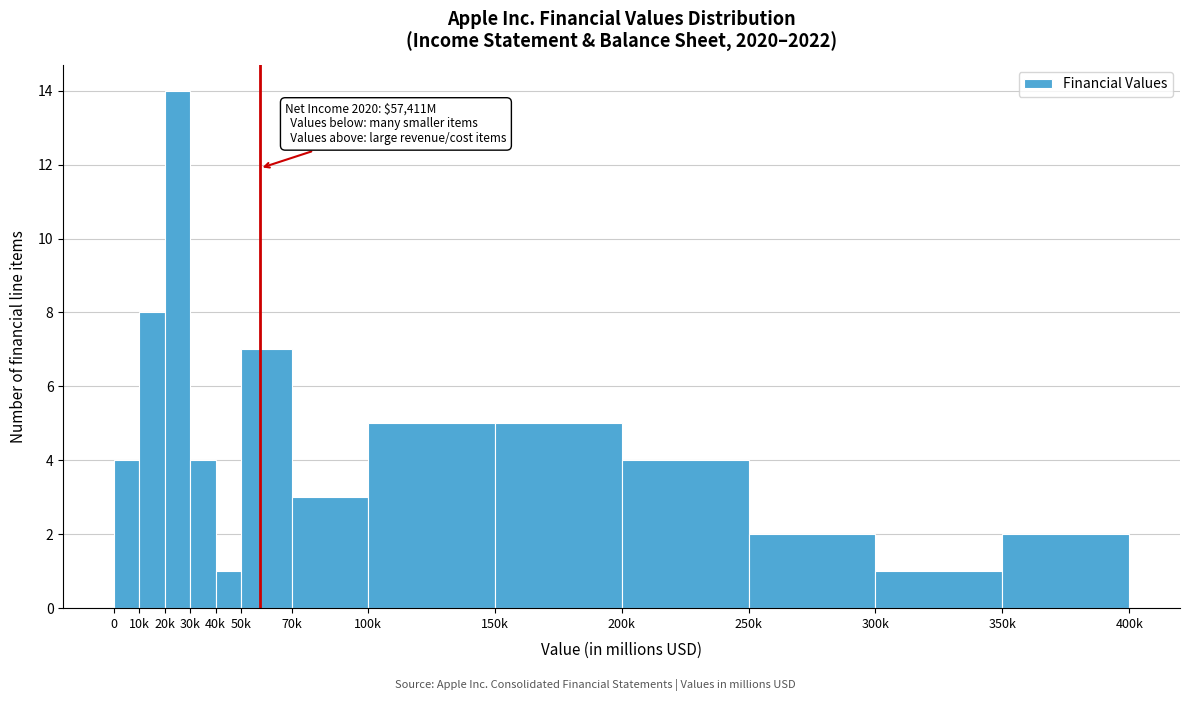

Reading right to left, transcribe all the data shown in this chart.

2	1	2	4	5	5	3	7	1	4	14	8	4